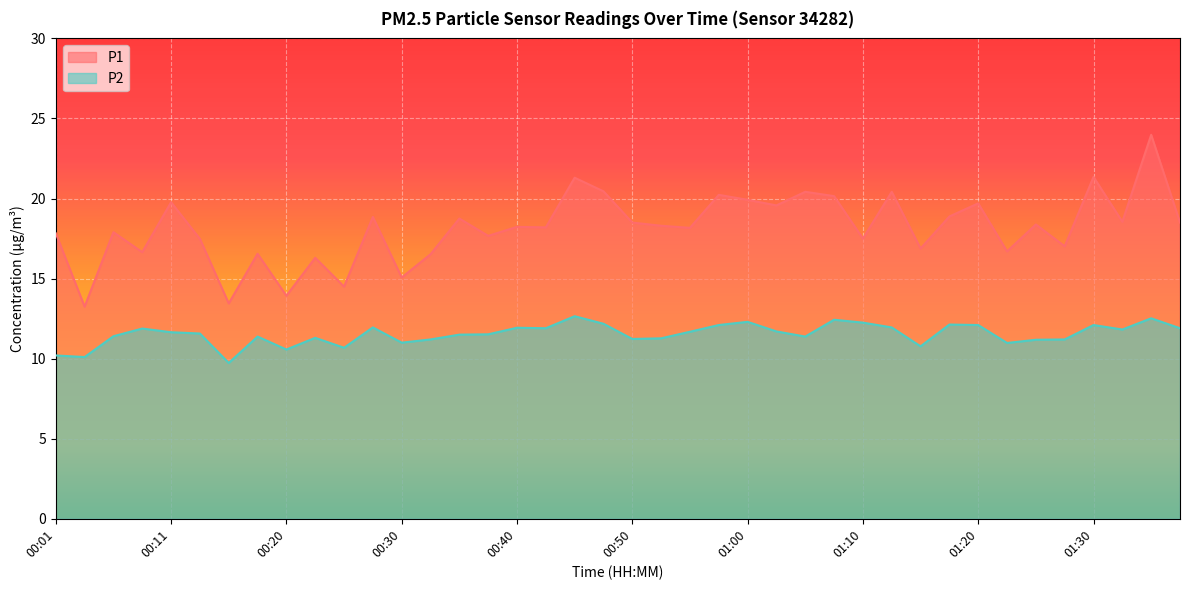

True or false: P2 and P1 intersect in this chart.

False